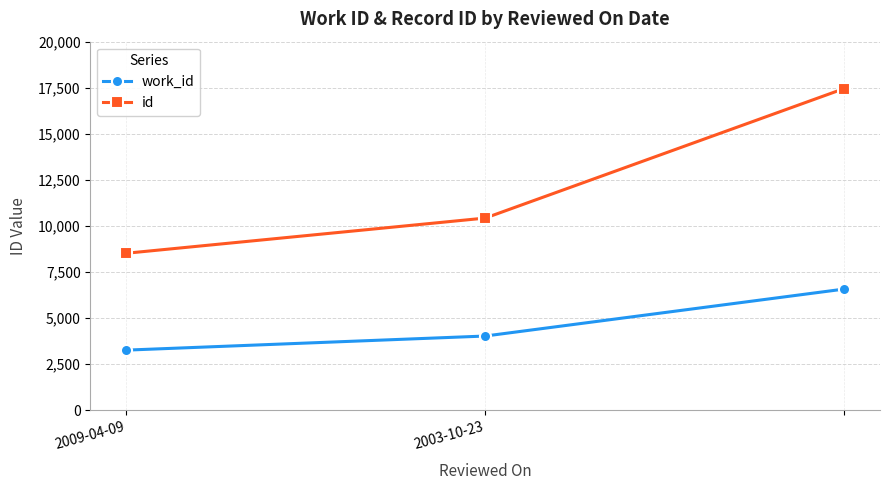

What is the maximum value for id?

17454